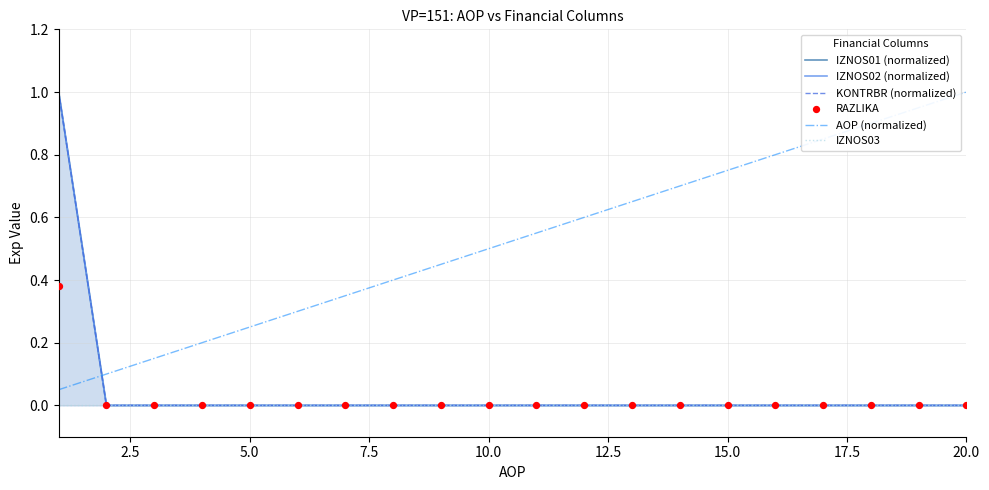

What is the highest value of the AOP (normalized) series?

1.0